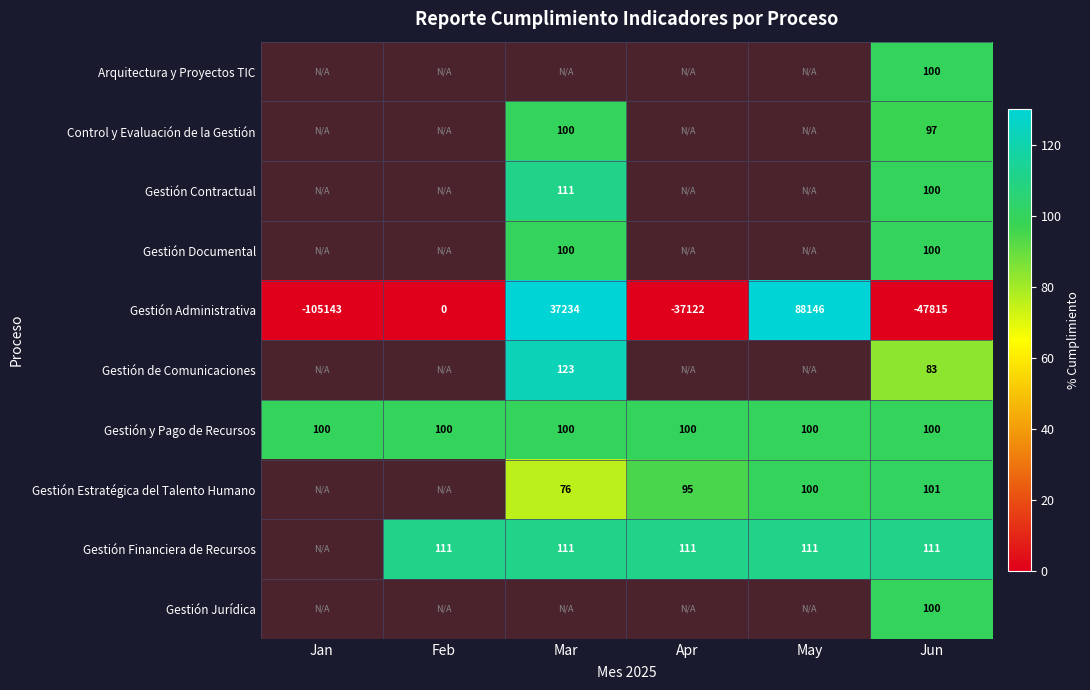

Is the value of Gestión Administrativa at Feb greater than the value of Control y Evaluación de la Gestión at Mar?

No